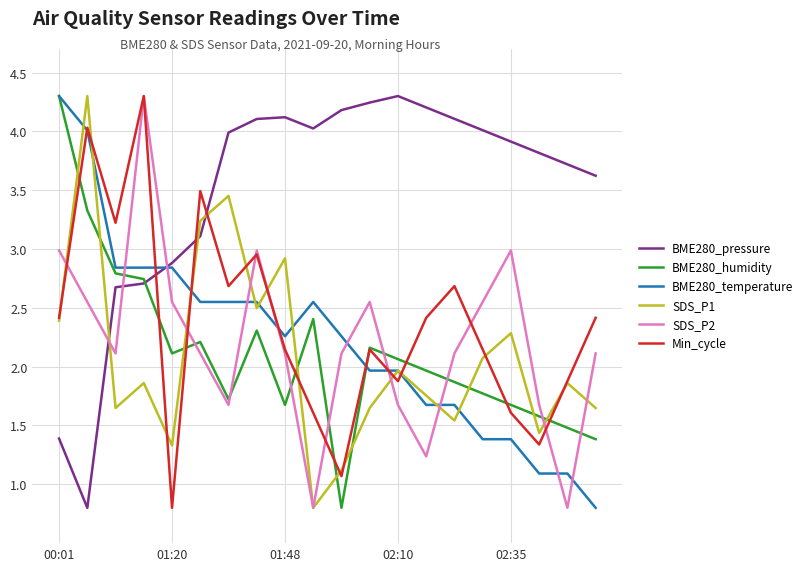

After their last crossing, which series has the higher values: BME280_pressure or Min_cycle?

BME280_pressure